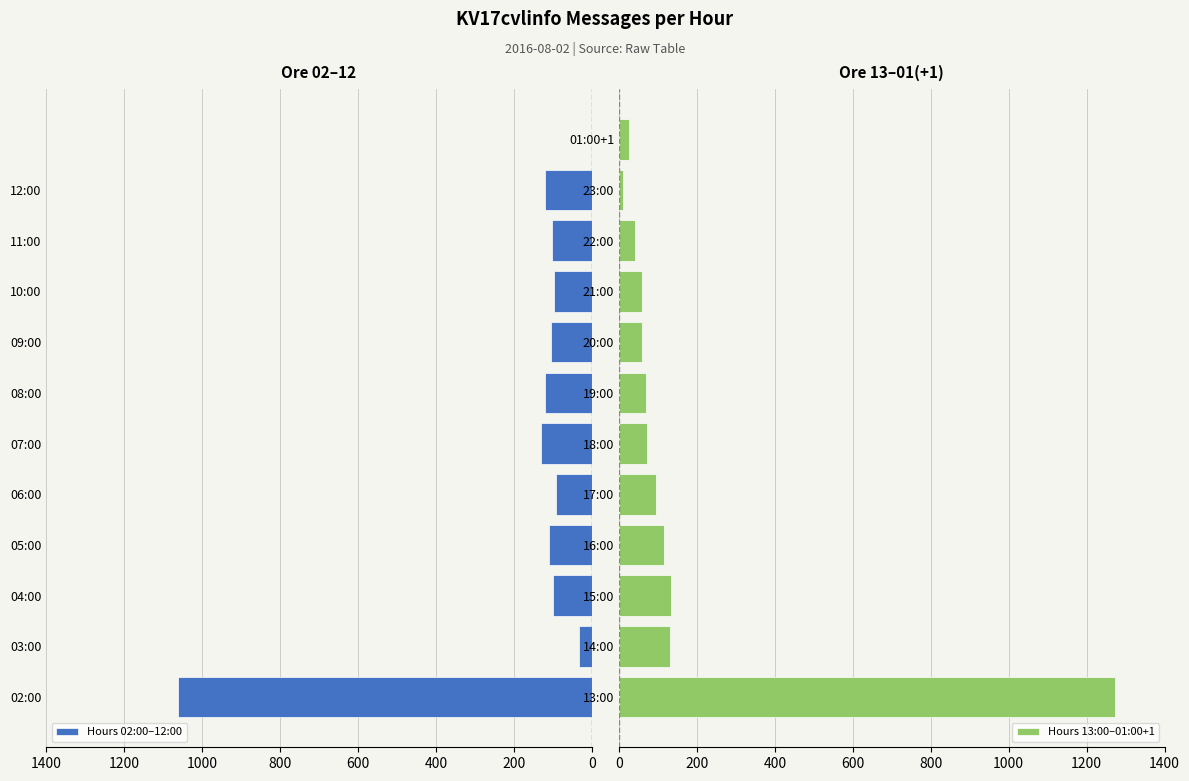

The Hours 13:00–01:00+1 series shows 118 at 18:00. True or false?

False